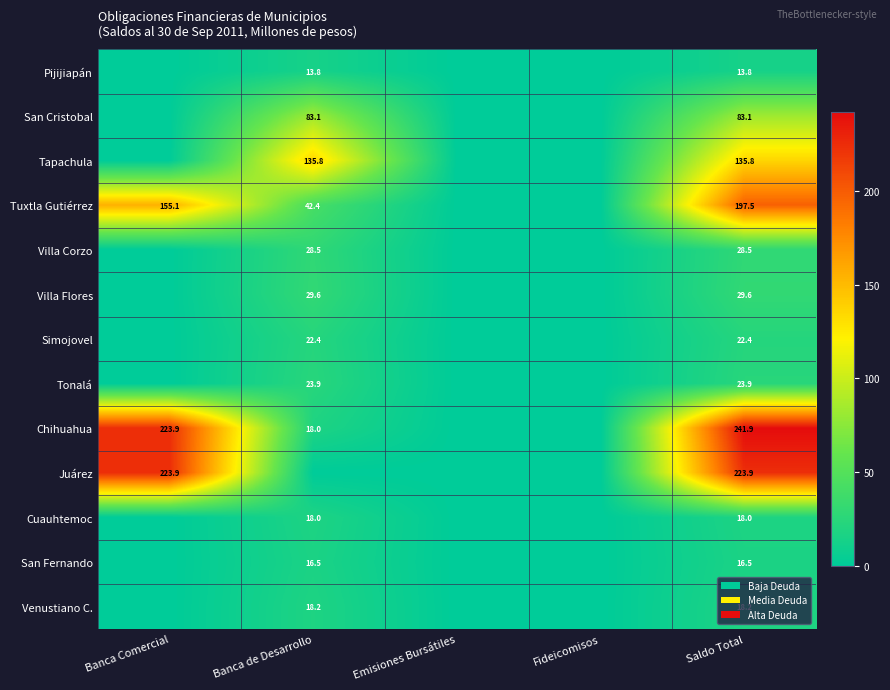

At how many categories does at least one series exceed 110?

3